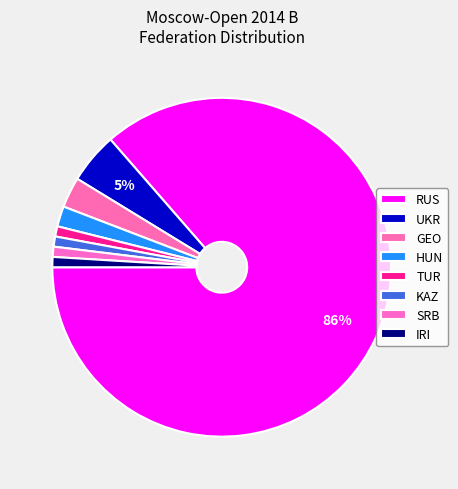

What is the largest slice in the pie chart?

RUS